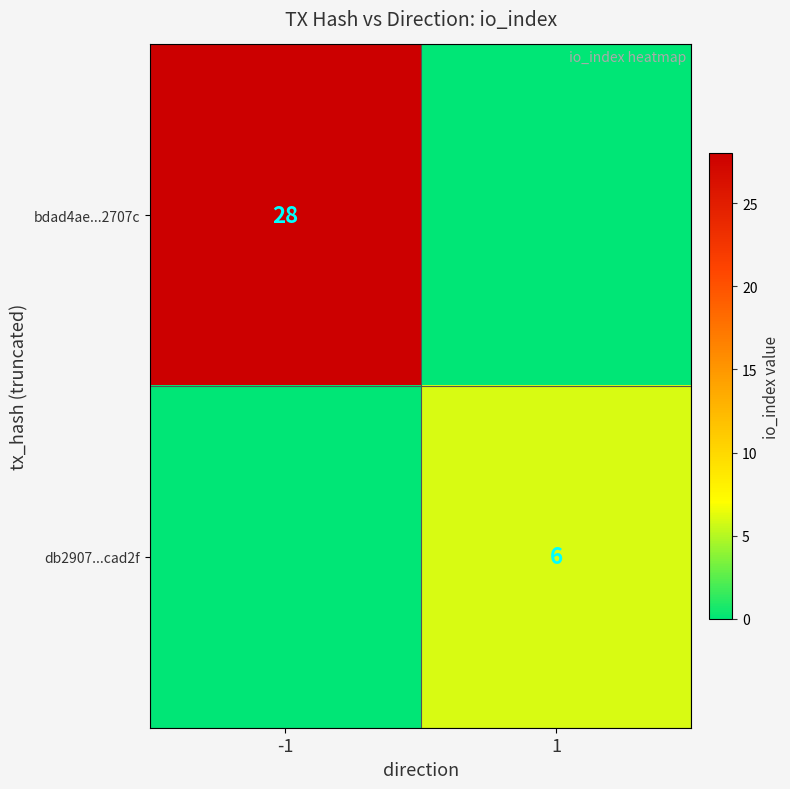

The bdad4ae...2707c series shows 28 at -1. True or false?

True